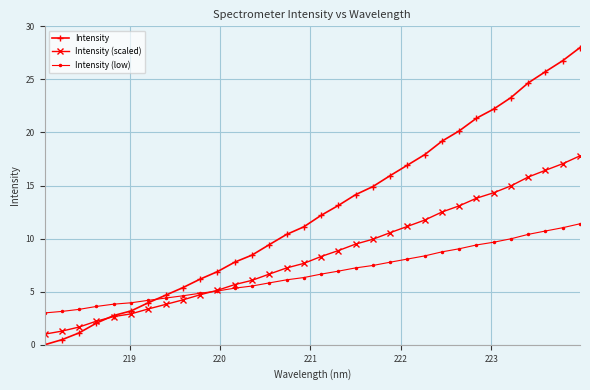

How many lines are shown in the chart?

3